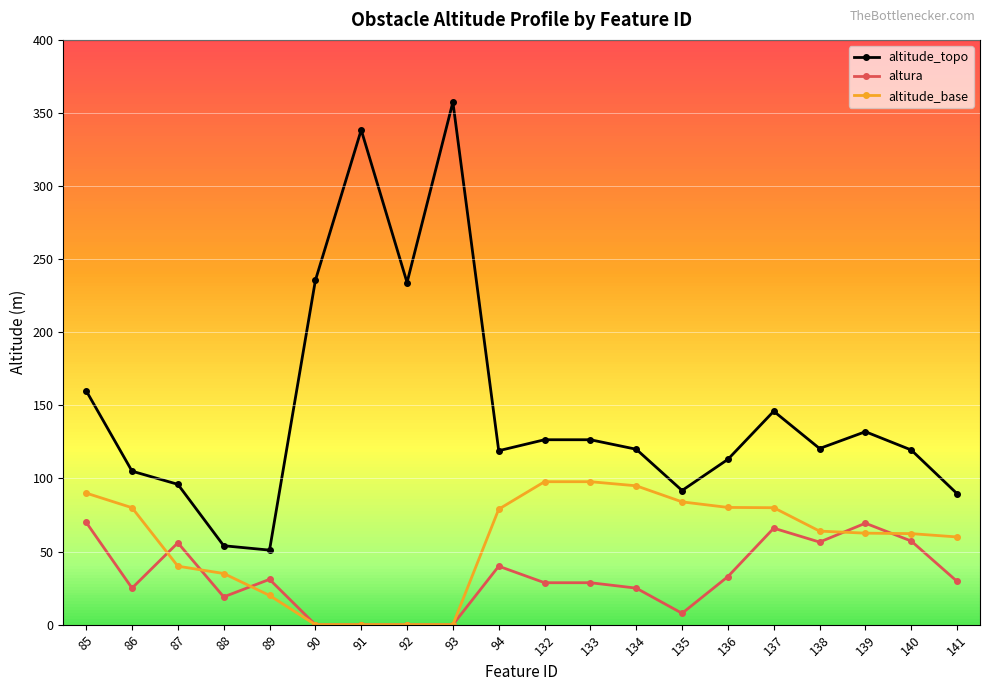

What is the sum of all altitude_base values?

1127.7